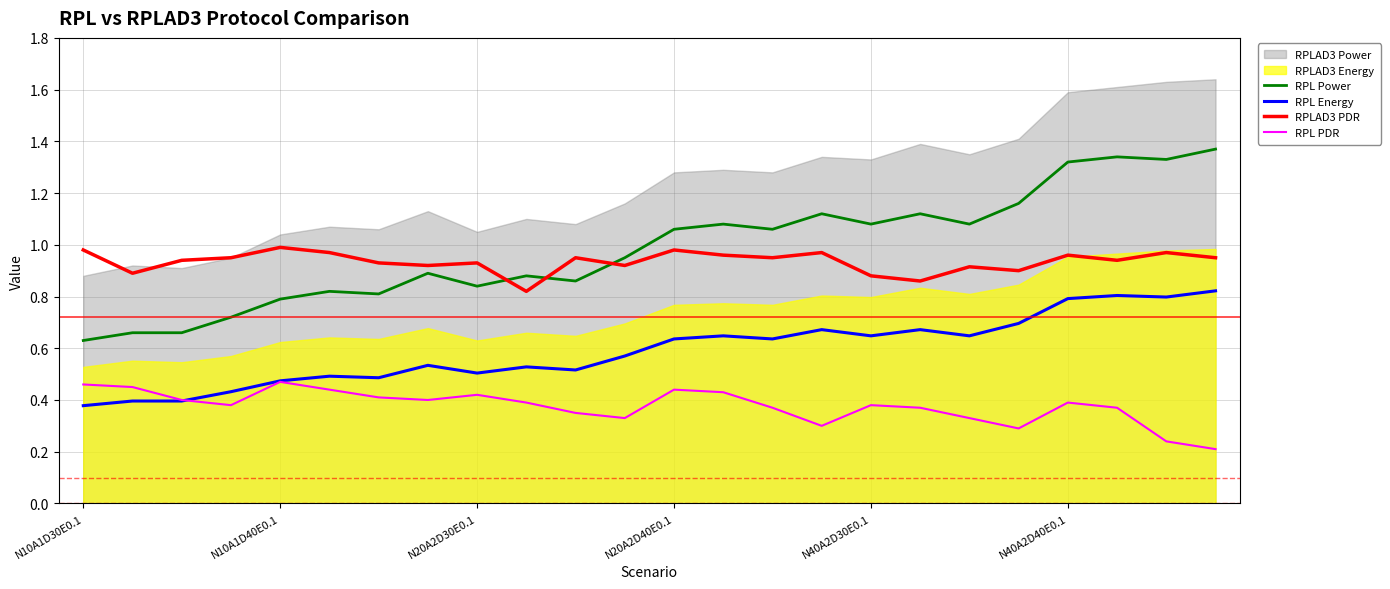

True or false: RPL Power and RPL Energy cross at least once.

False